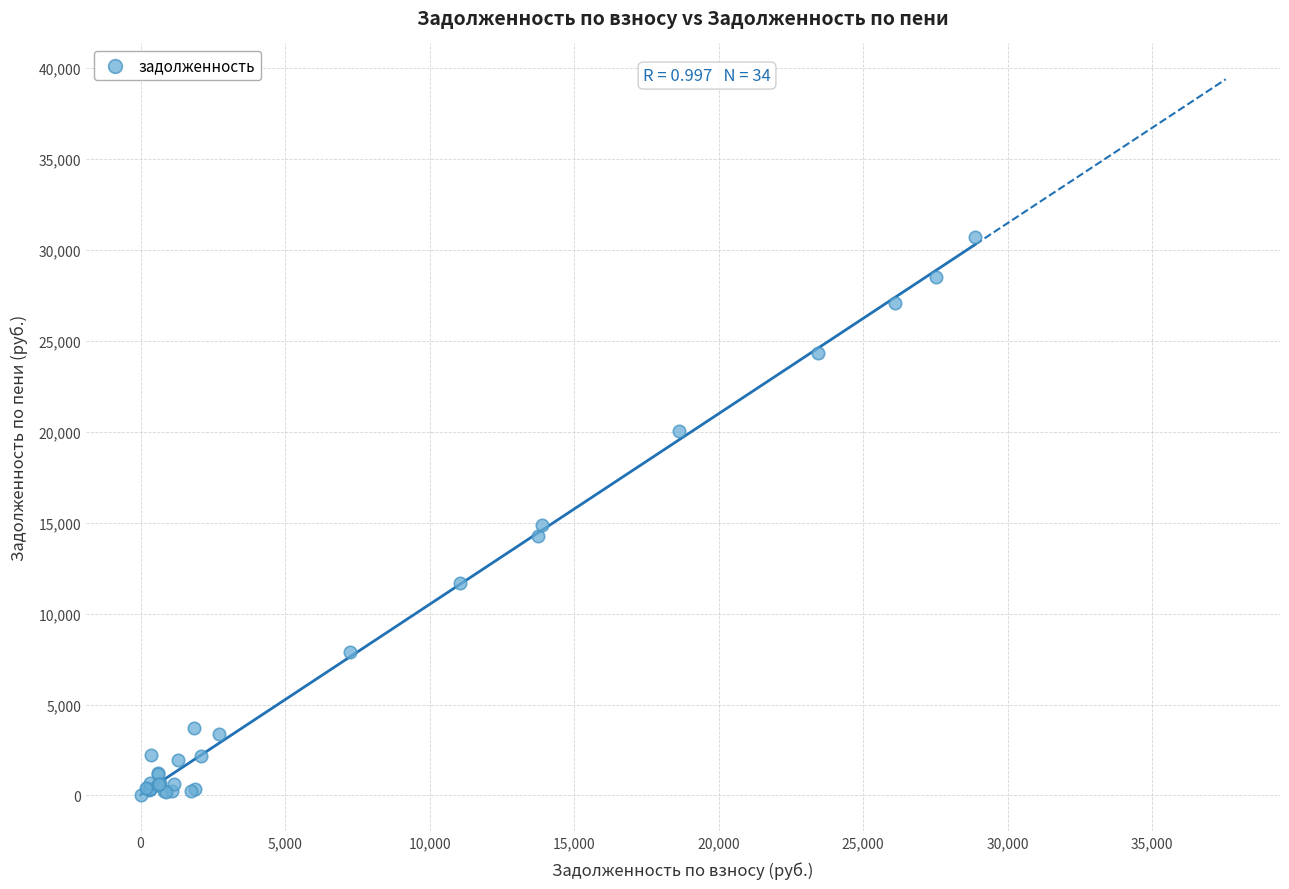

What Y value in the scatter plot is closest to 15366?

14893.3